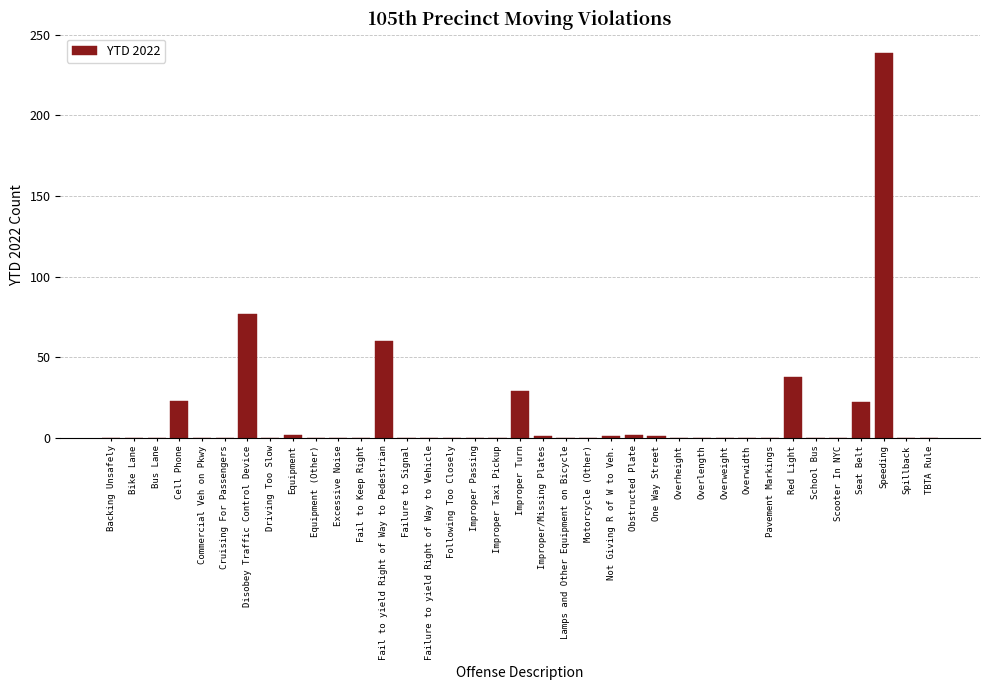

Where is the data nearest to the value 119?

Disobey Traffic Control Device